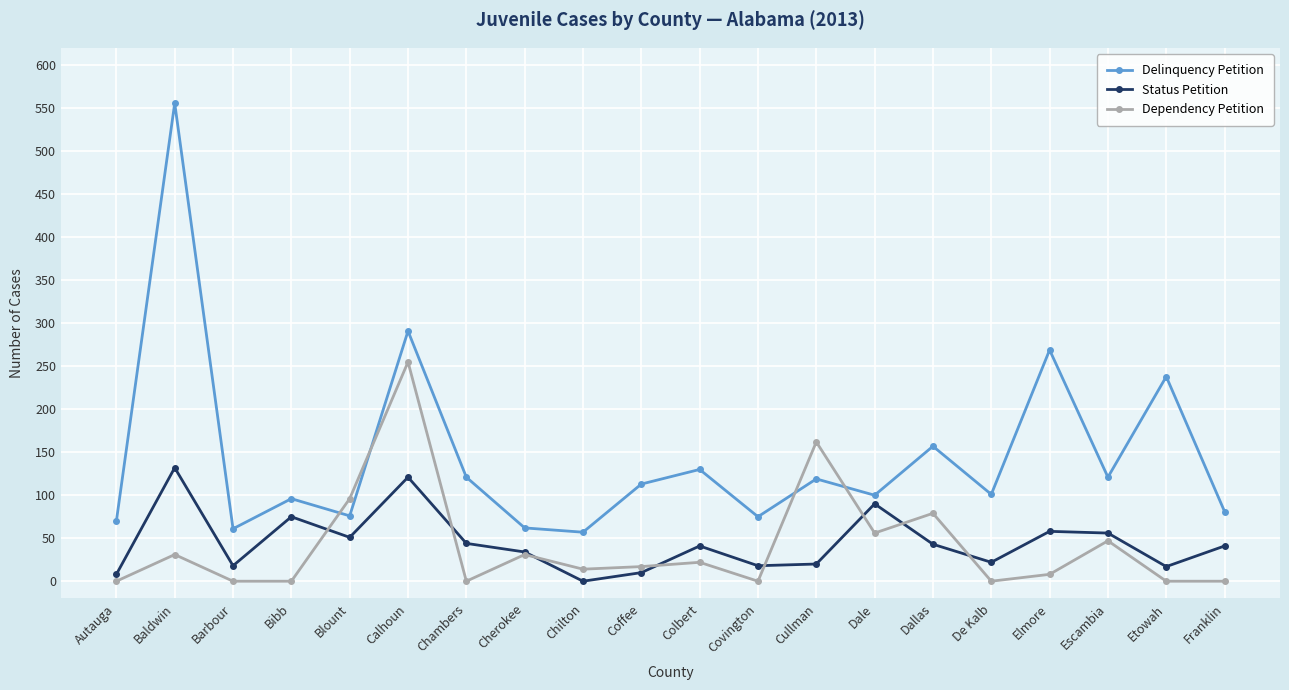

Count the number of categories in the chart.

20